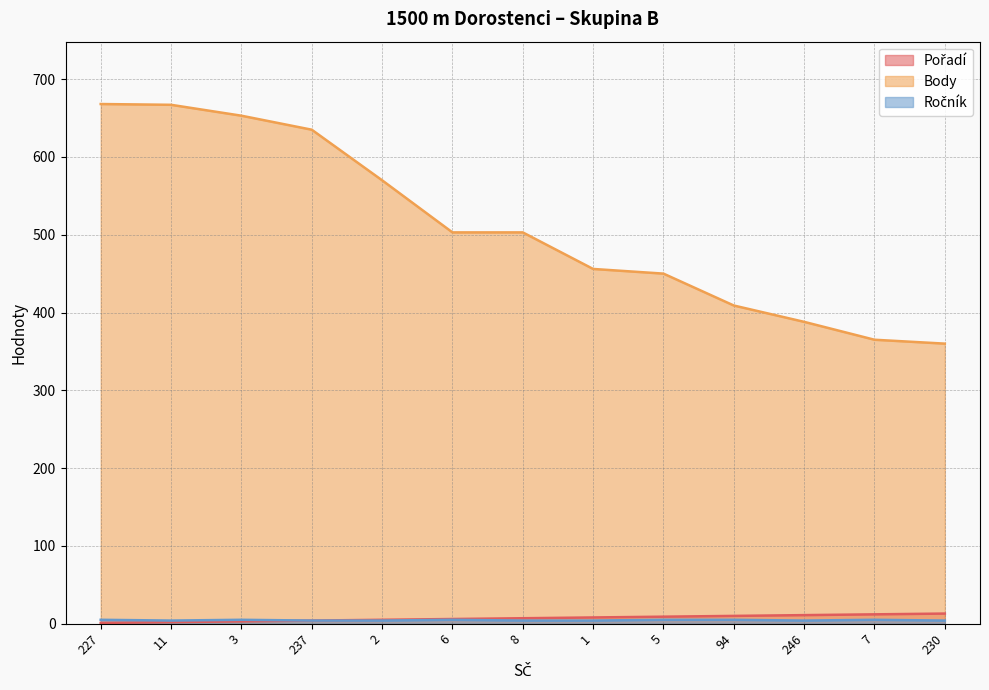

How many interior local valleys does the Ročník series have?

2